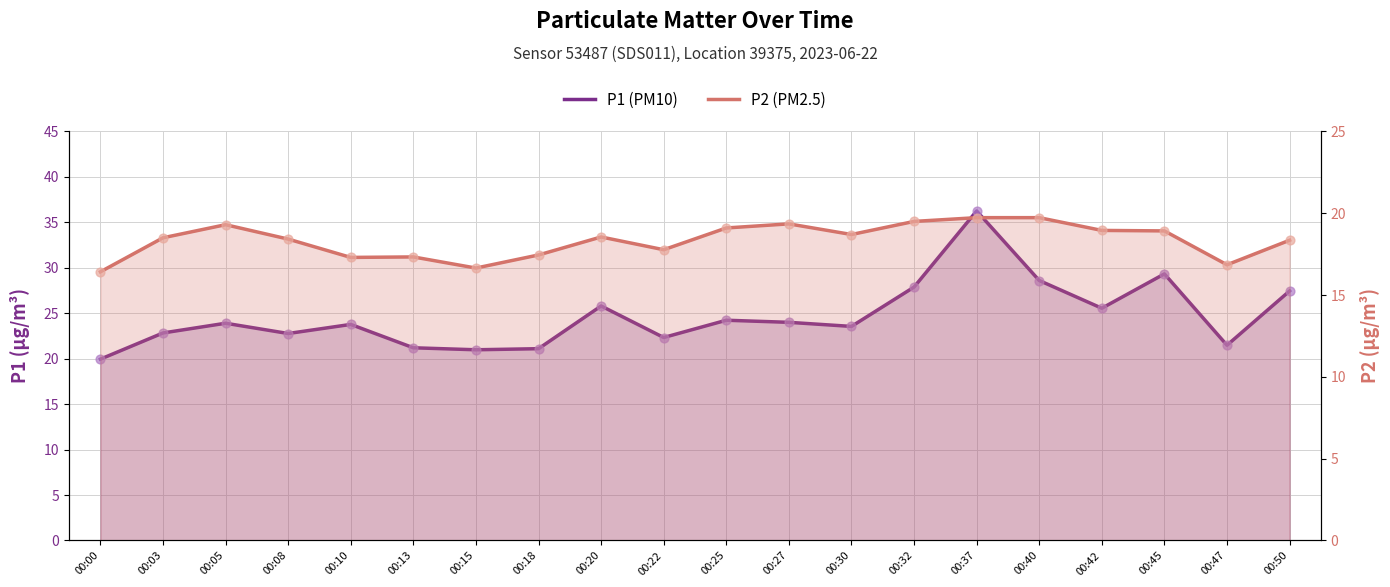

What is the total value across all series at 00:37?

56.0